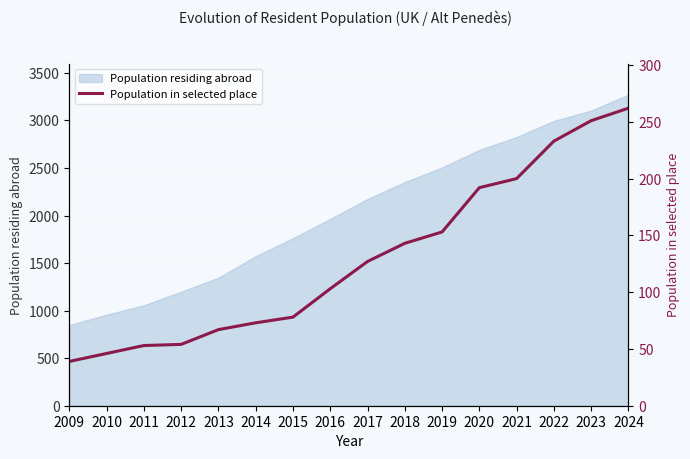

Which has a higher value, 2010 or 2011?

2011